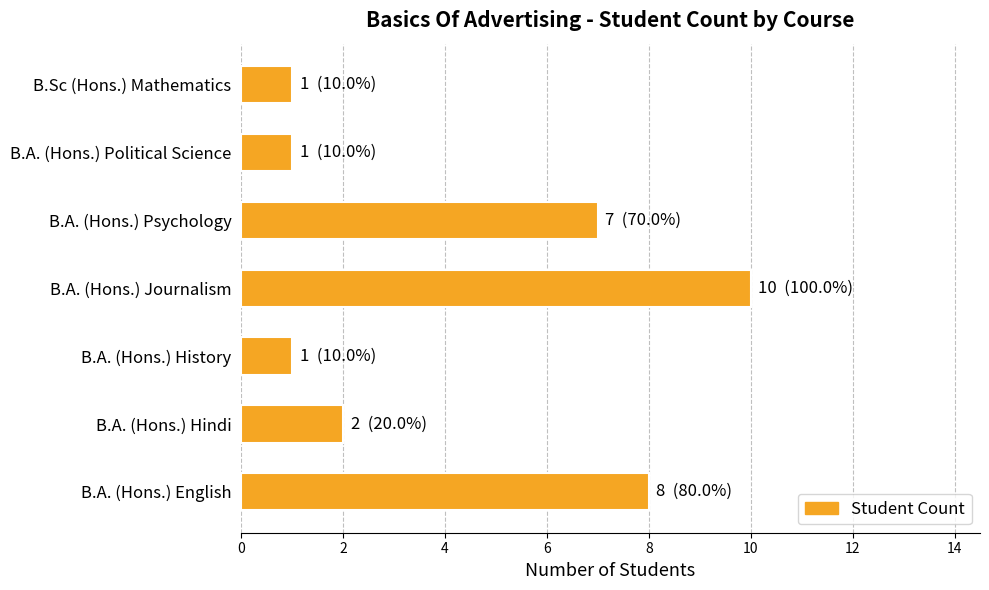

What is the difference between the maximum and second lowest values?

9